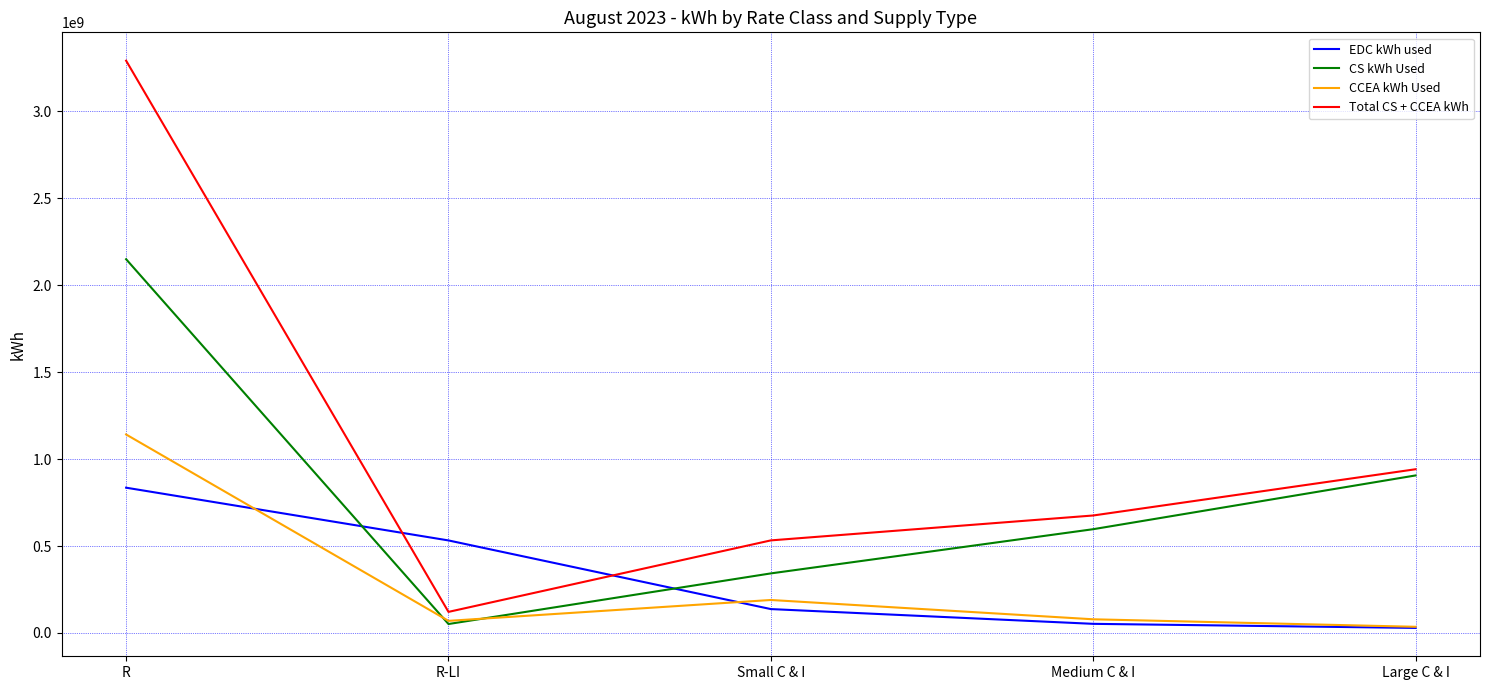

Between R and Small C & I, which series saw the biggest shift?

Total CS + CCEA kWh